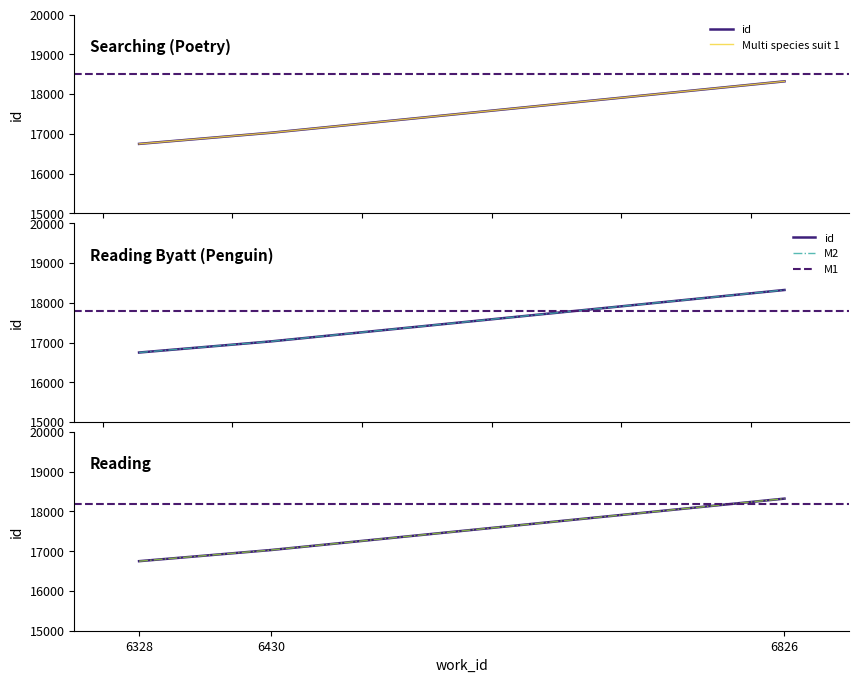

What is the sum of all values?

52105